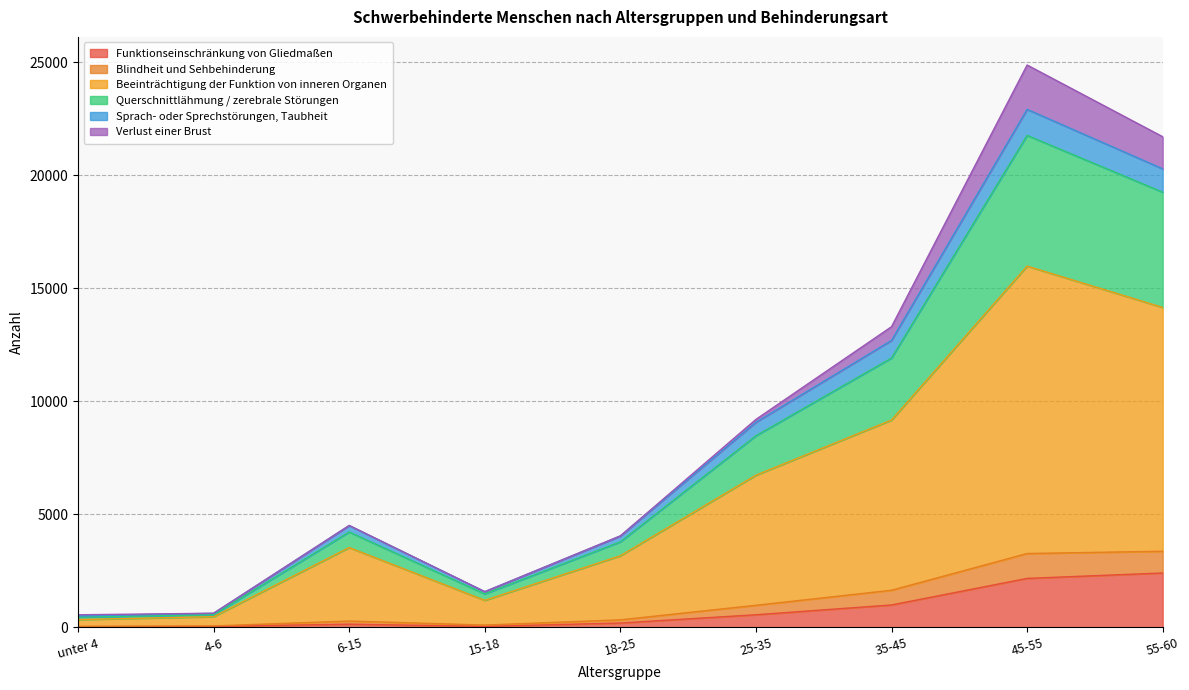

How many interior local valleys does the Blindheit und Sehbehinderung series have?

1